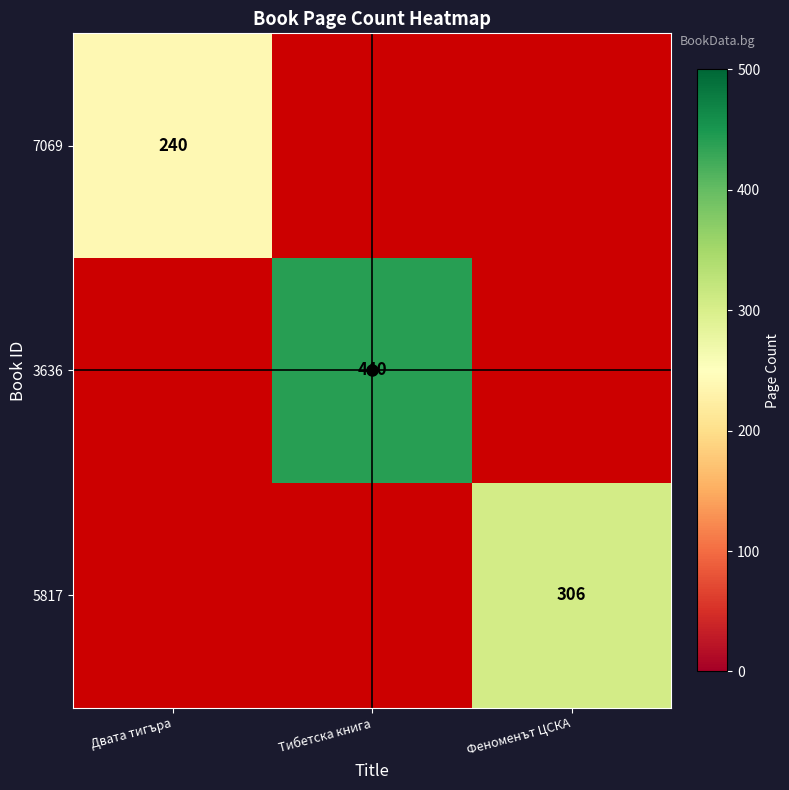

At which label is 7069 closest to 120?

Двата тигъра